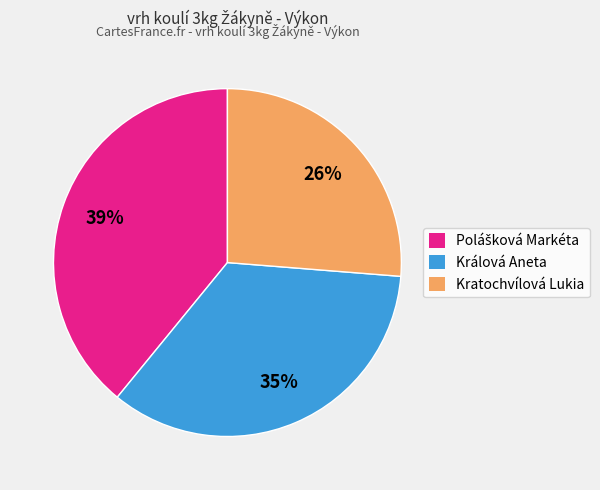

To the nearest percent, what is the average slice percentage?

33%